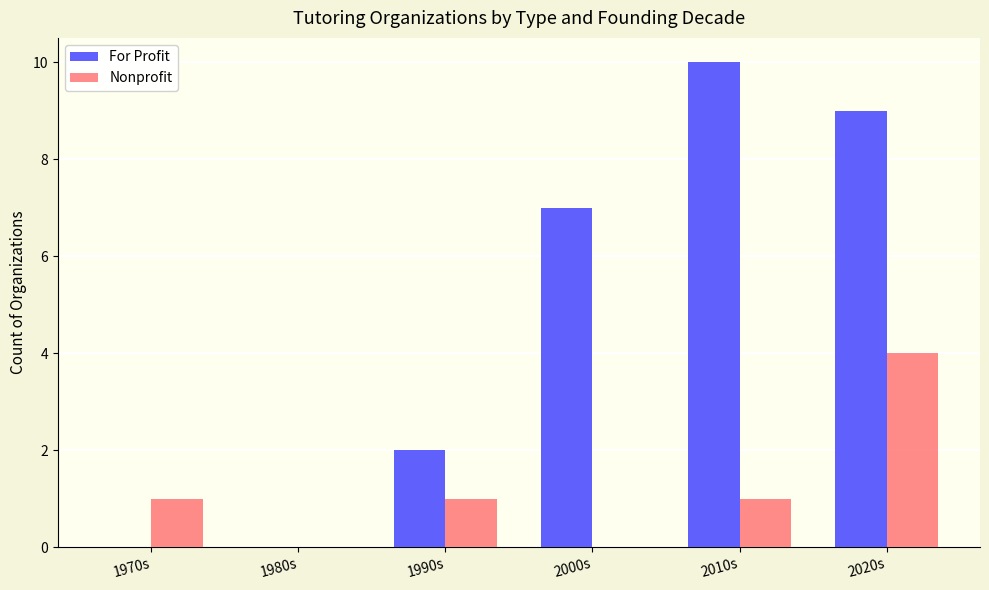

What is the sum of all For Profit values?

28